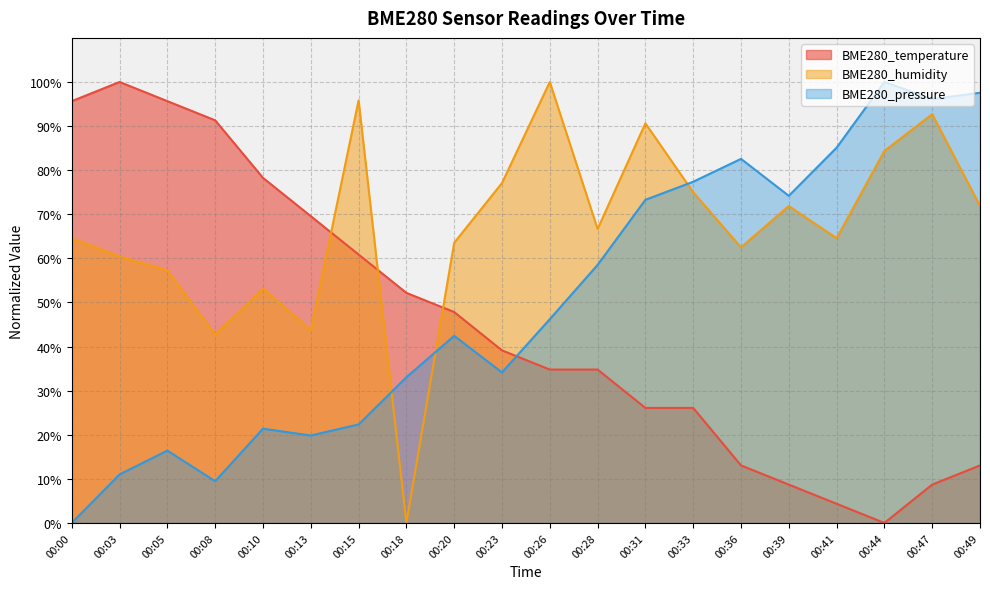

Where is the first local minimum for BME280_pressure?

00:08